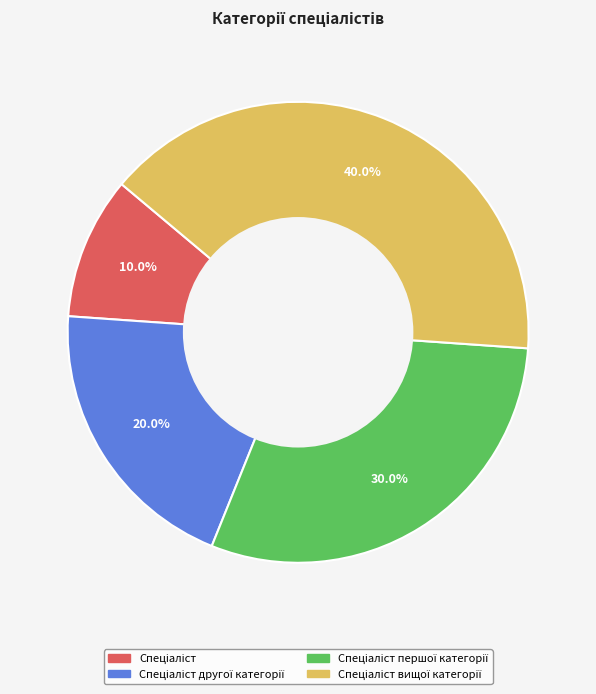

Is there a majority slice in this chart?

No